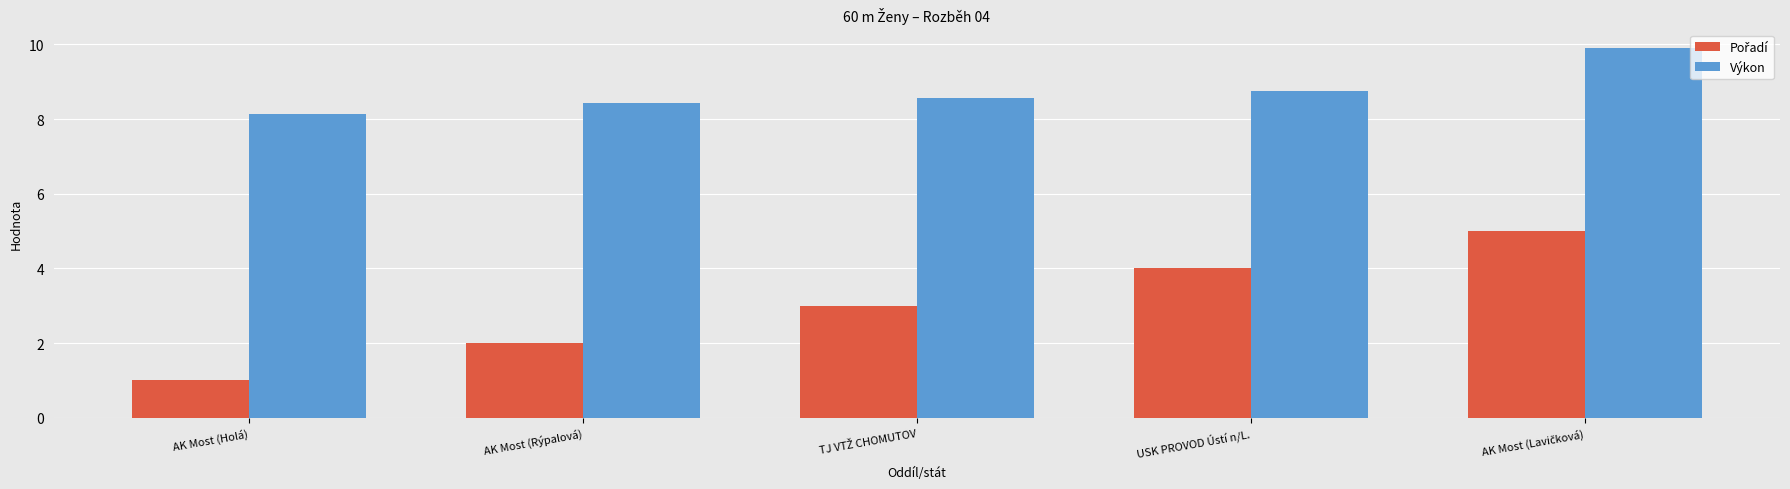

True or false: Výkon has a value of 14.0 at AK Most (Holá).

False